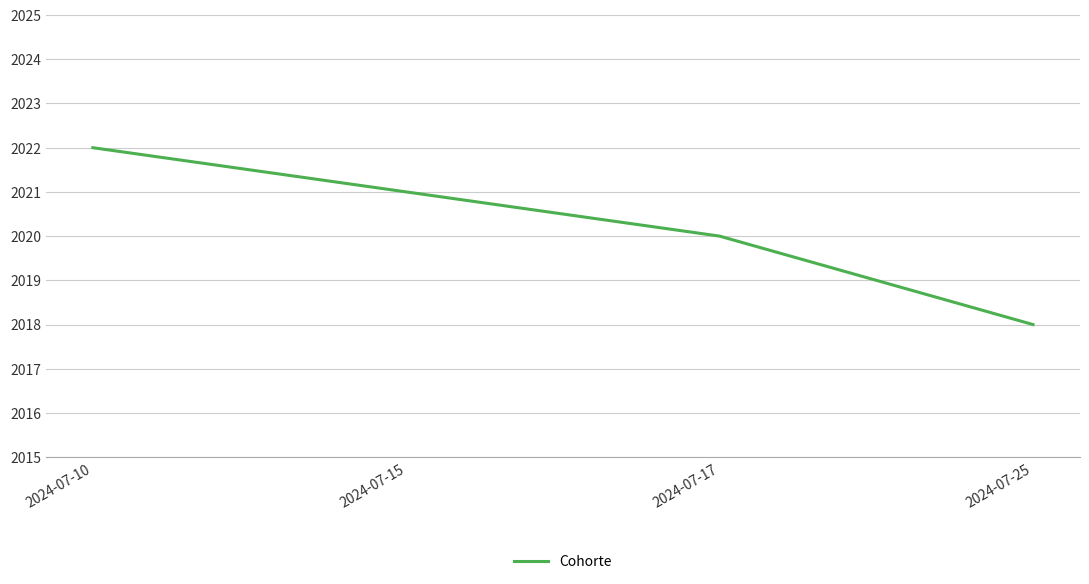

What is the difference between the second highest and second lowest values?

1